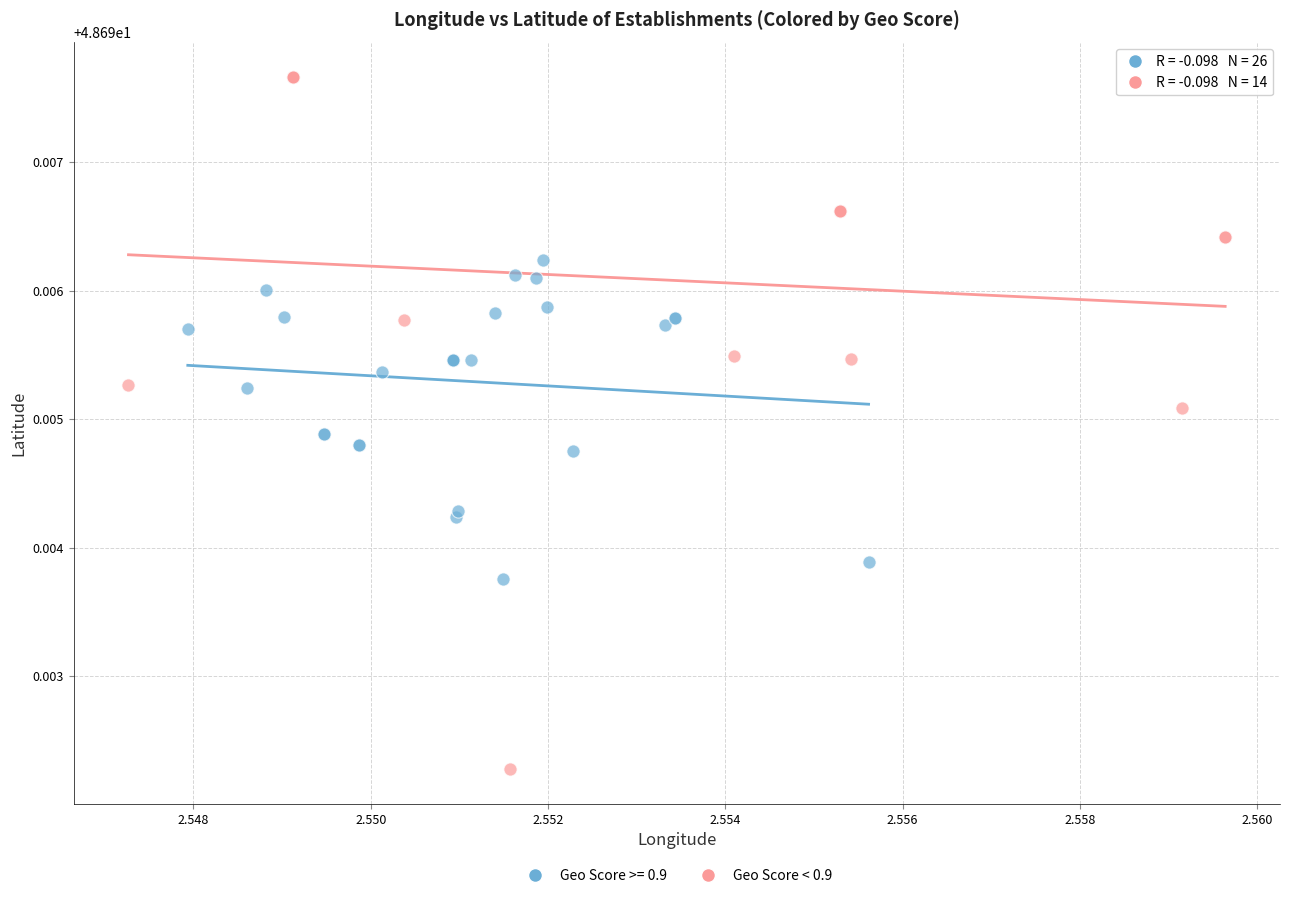

Which series has the widest spread of Y values?

Geo Score < 0.9